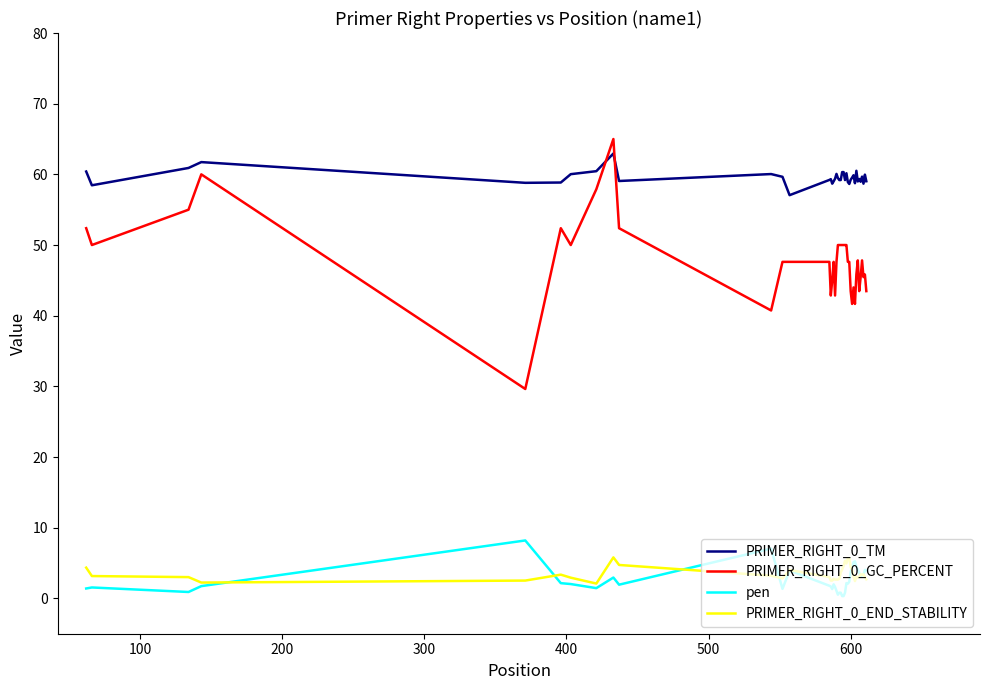

Which series has the widest spread of values?

PRIMER_RIGHT_0_GC_PERCENT